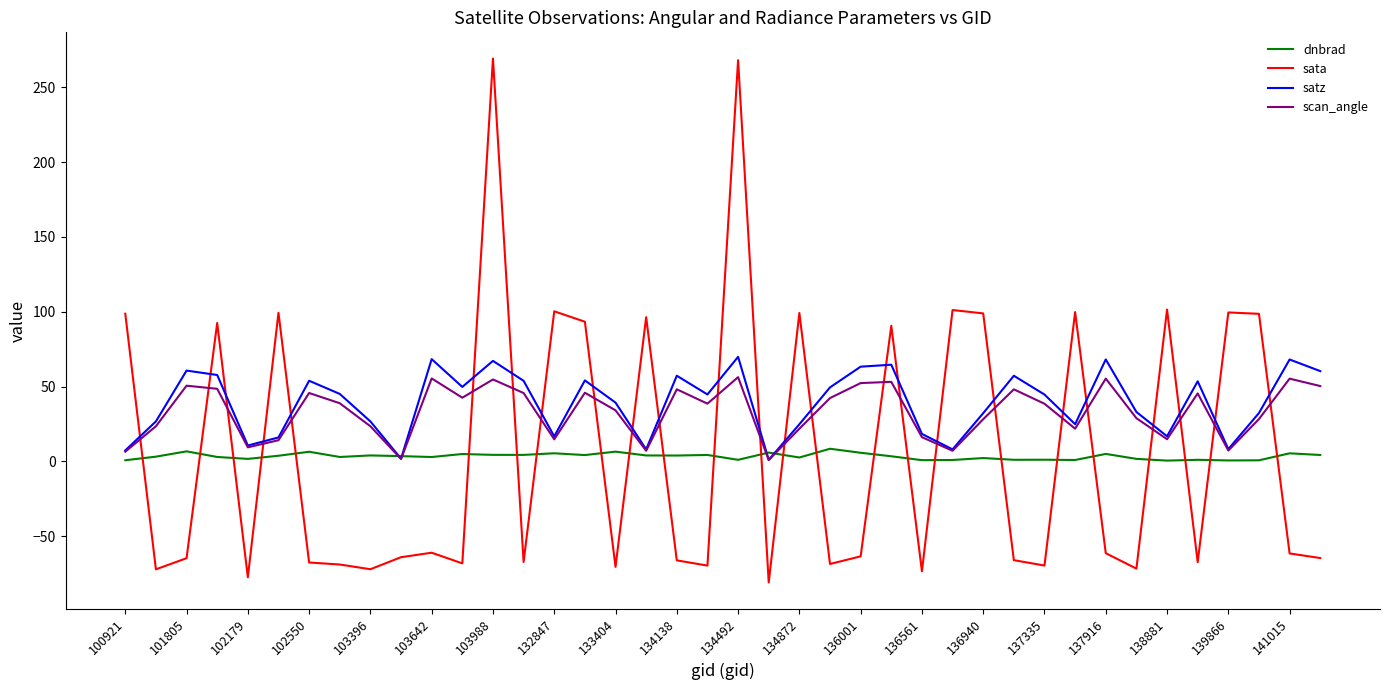

What is the highest value of the sata series?

269.2